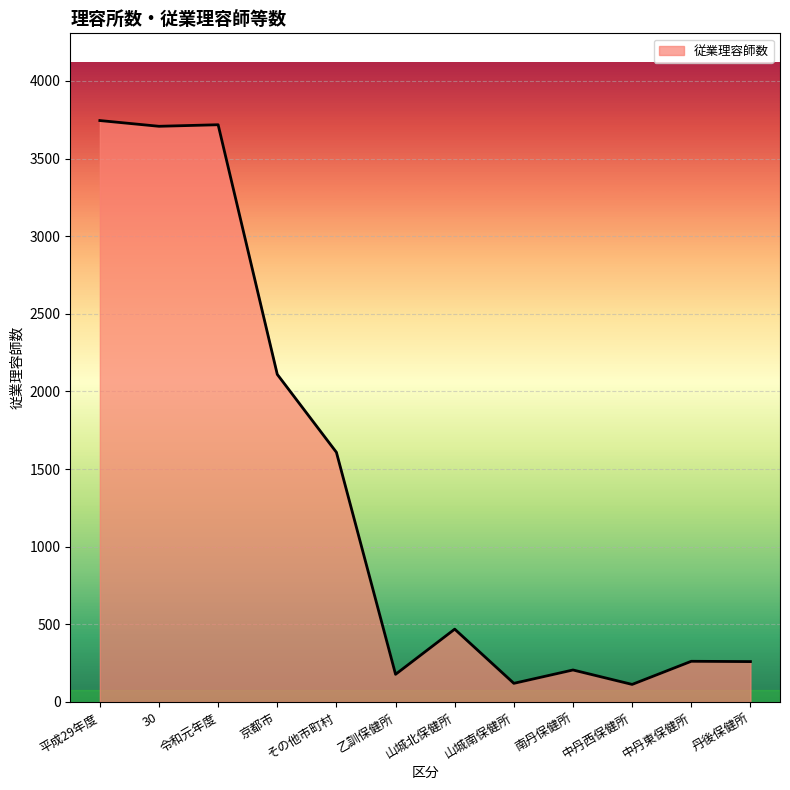

What is the ratio of the value at 平成29年度 to the value at 山城南保健所?

31.2